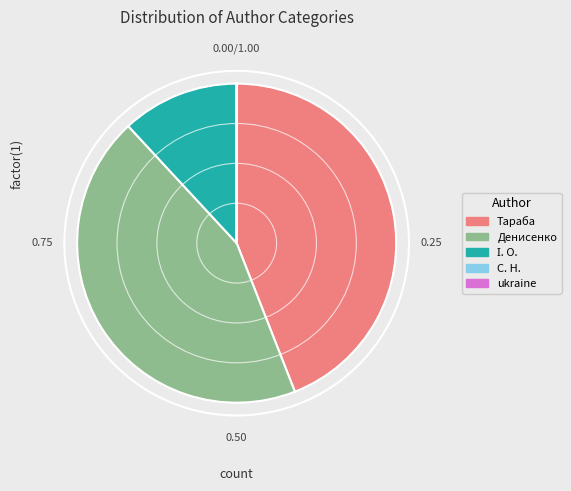

Is there any slice that represents more than half of the pie?

No